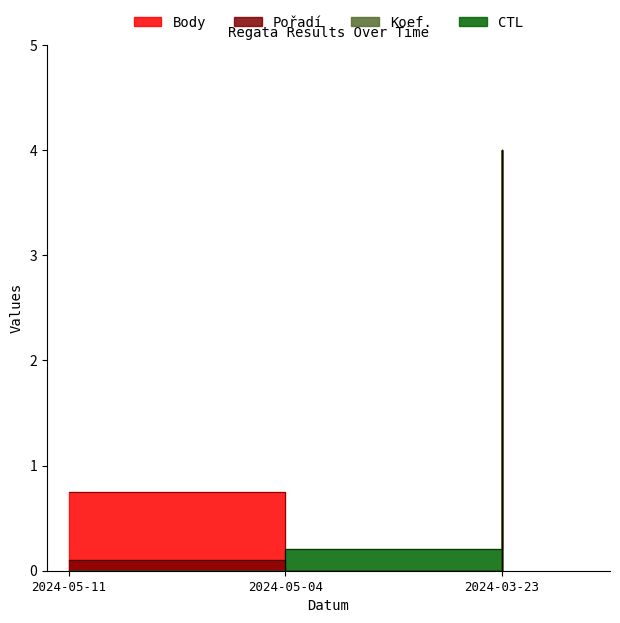

The CTL series shows 5.8 at 2024-03-23. True or false?

False